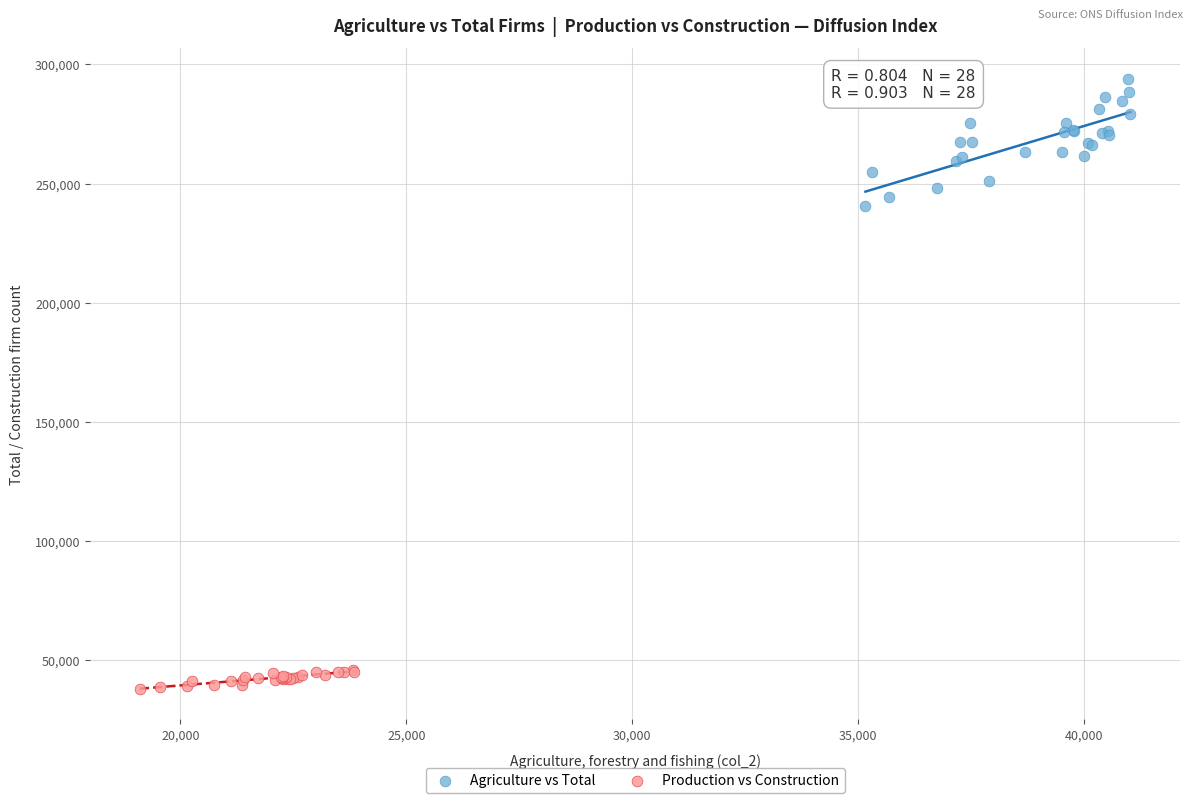

Which series has the widest spread of Y values?

Agriculture vs Total